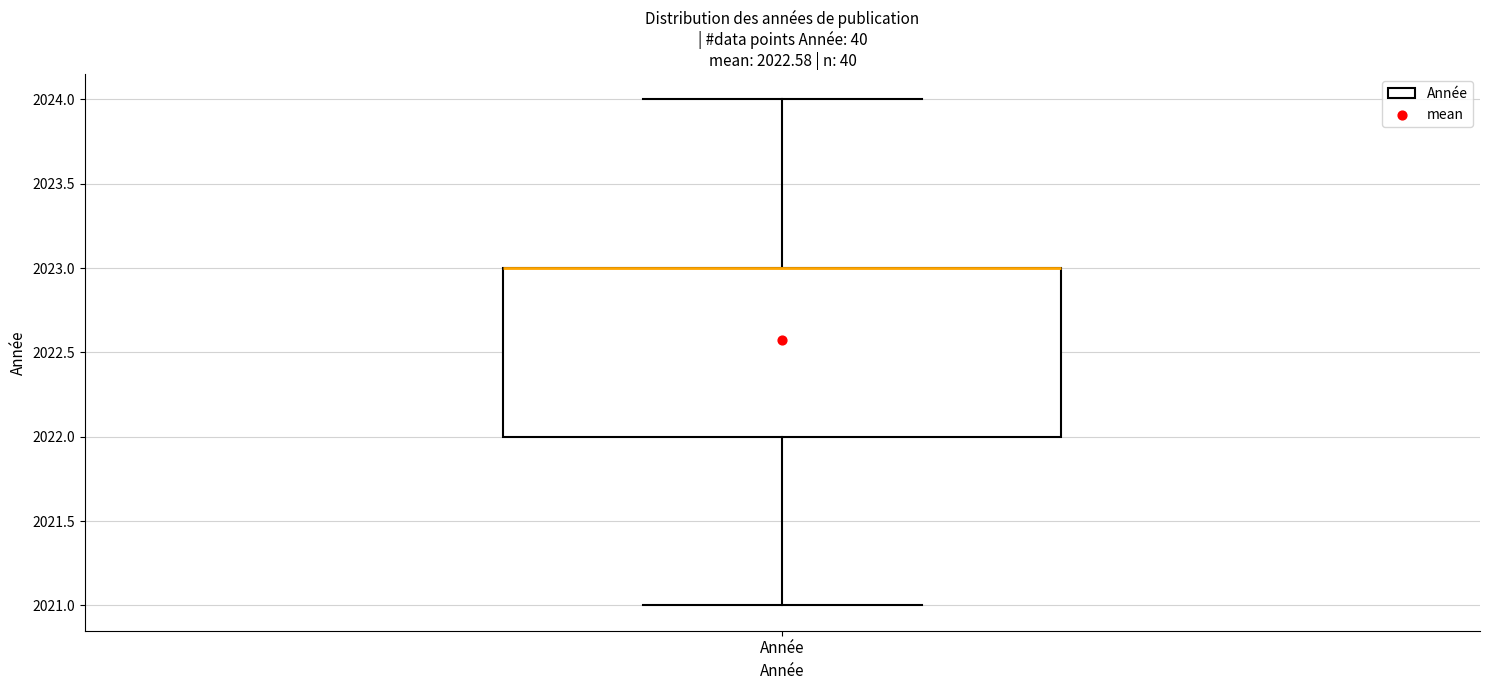

Transcribe this box plot: give where the median line is, the range the box spans, and where the two whiskers end, as read against the y-axis. The values are not printed on the chart, so give them approximately, as read against the axis.

median 2023 (drawn on the box's upper edge), box 2022 to 2023, whiskers 2021 to 2024